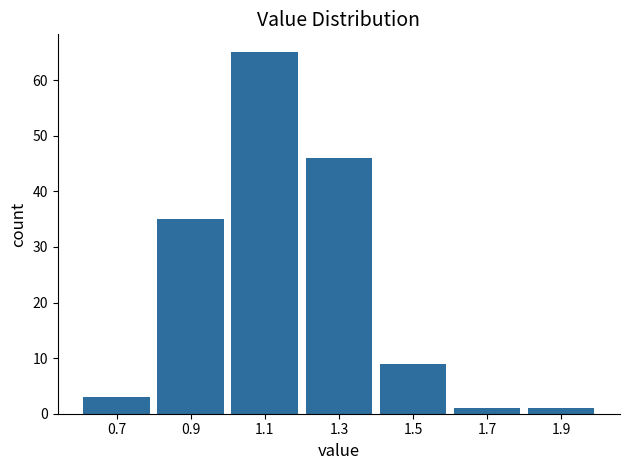

Over which range of the x-axis is the bar tallest?

1.0 to 1.2